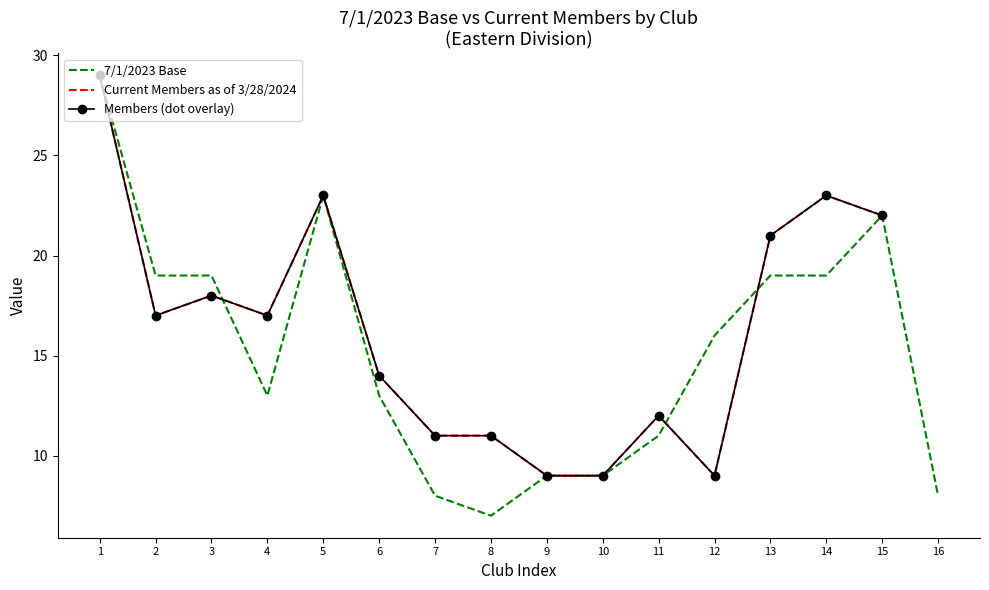

What is the value of the 14th point from the left?

19